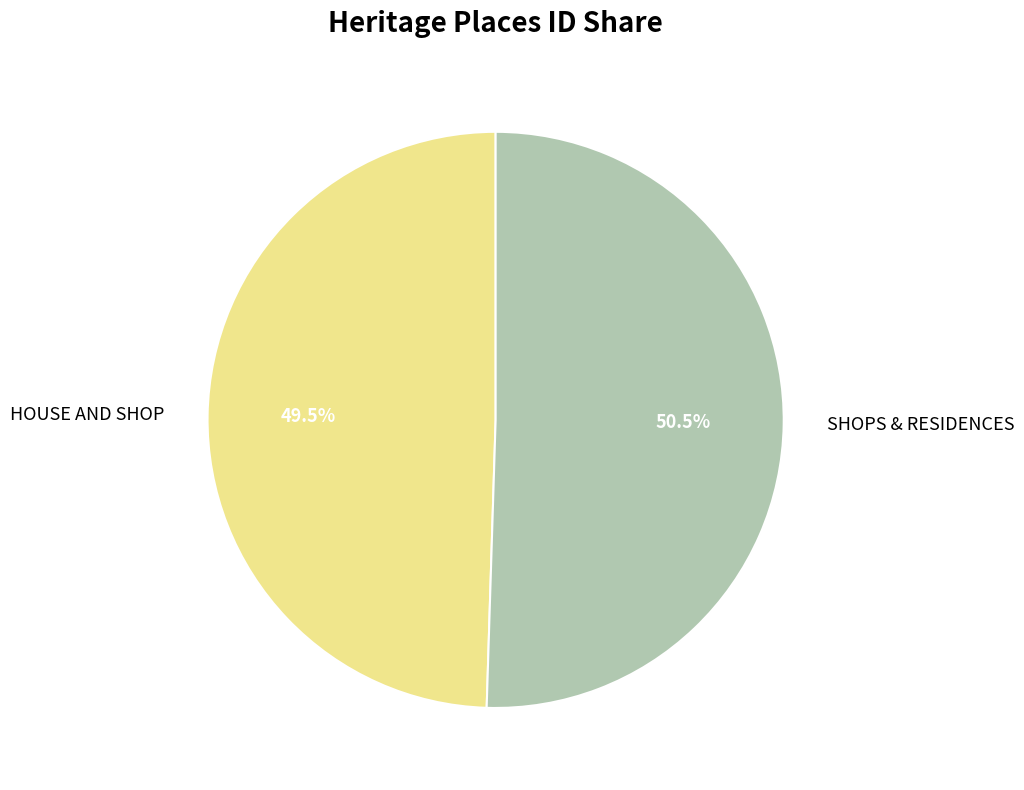

What is the largest slice in the pie chart?

SHOPS & RESIDENCES